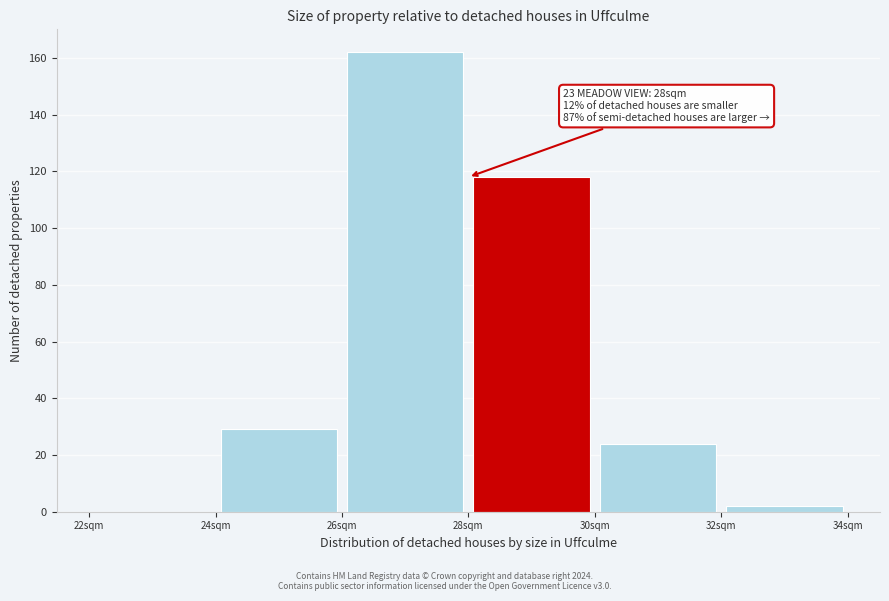

Over which range of the x-axis is the bar tallest?

26 to 28